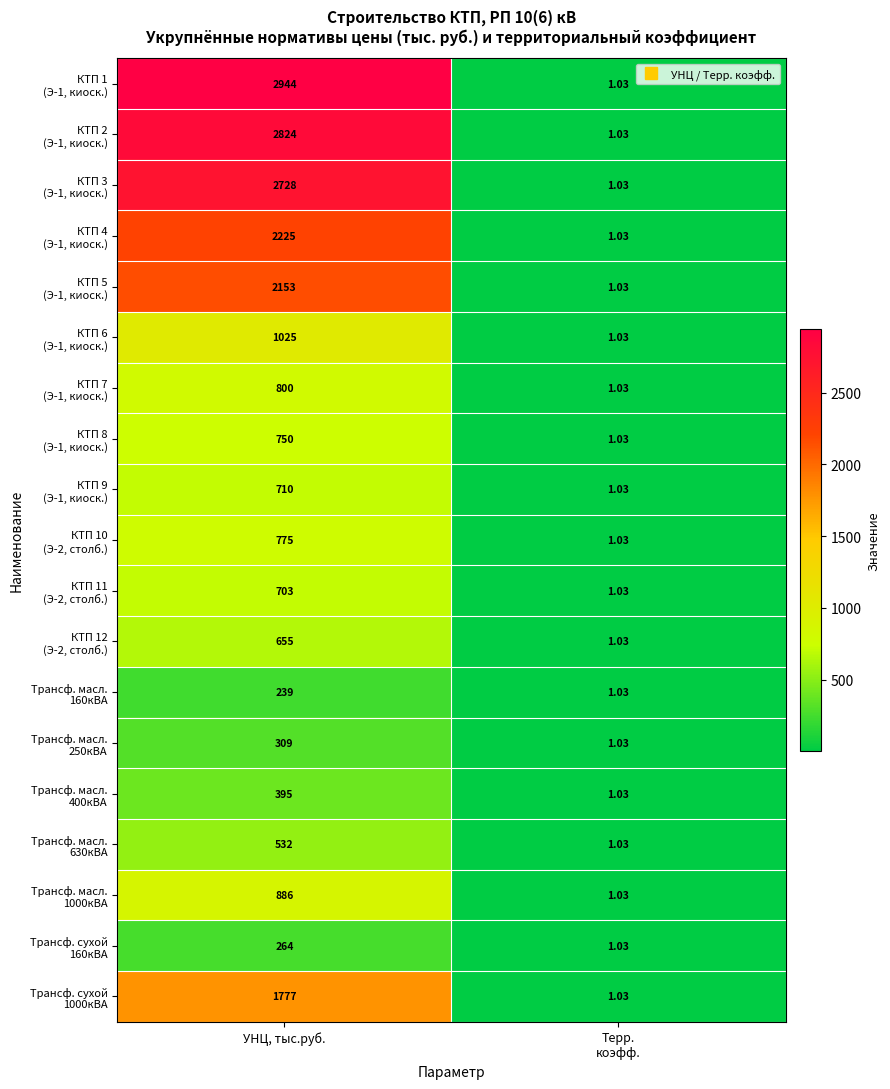

At which category is the sum across all series the highest?

УНЦ, тыс.руб.